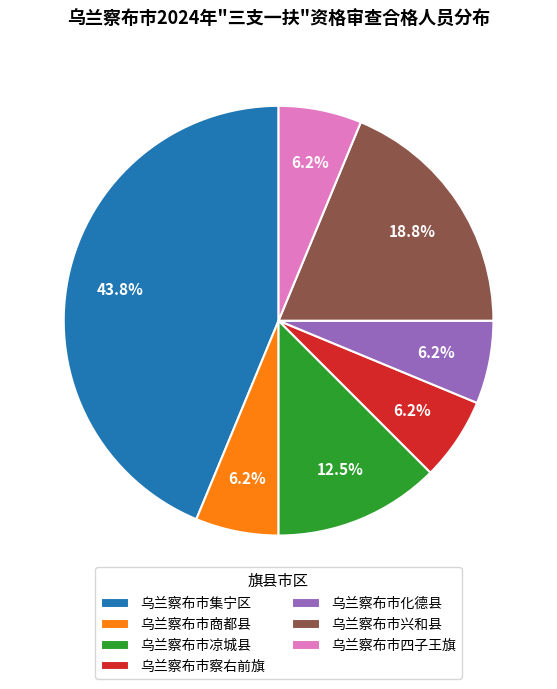

Which has a higher value, 乌兰察布市化德县 or 乌兰察布市兴和县?

乌兰察布市兴和县